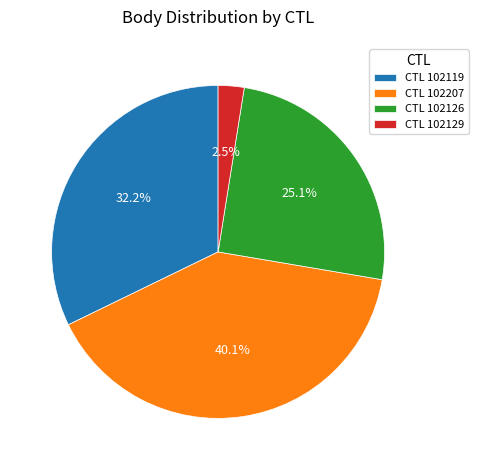

Between CTL 102129 and CTL 102207, which is larger?

CTL 102207